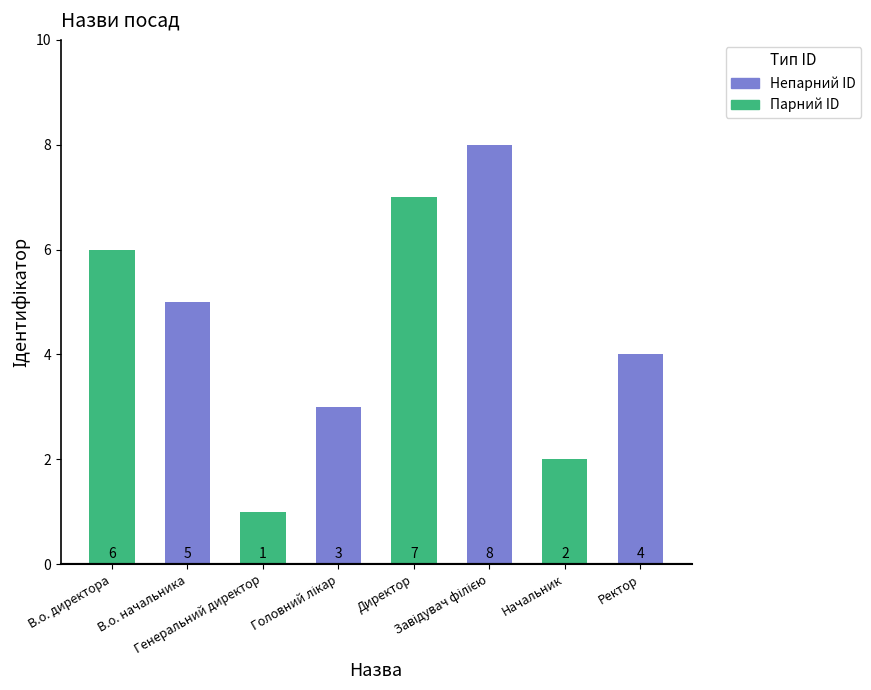

Between Ректор and В.о. директора, which is larger?

В.о. директора